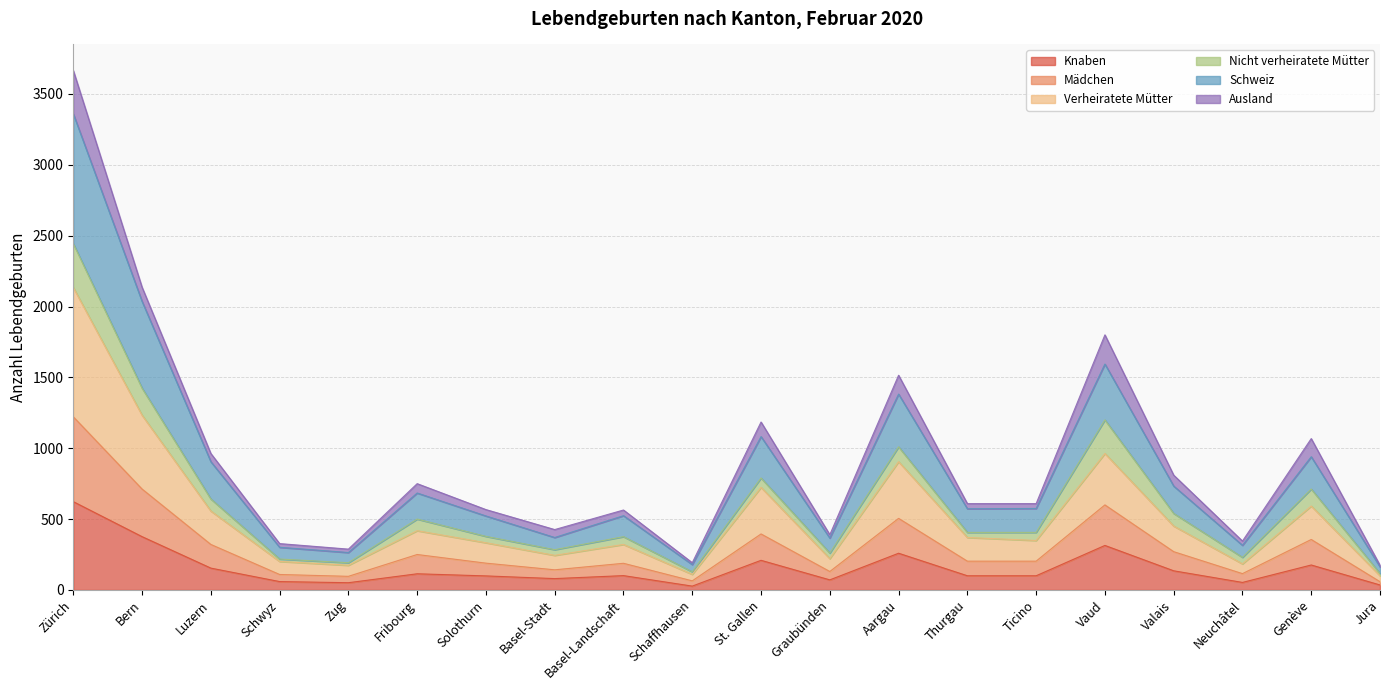

True or false: Mädchen has more than 1 points higher than both neighbors.

True